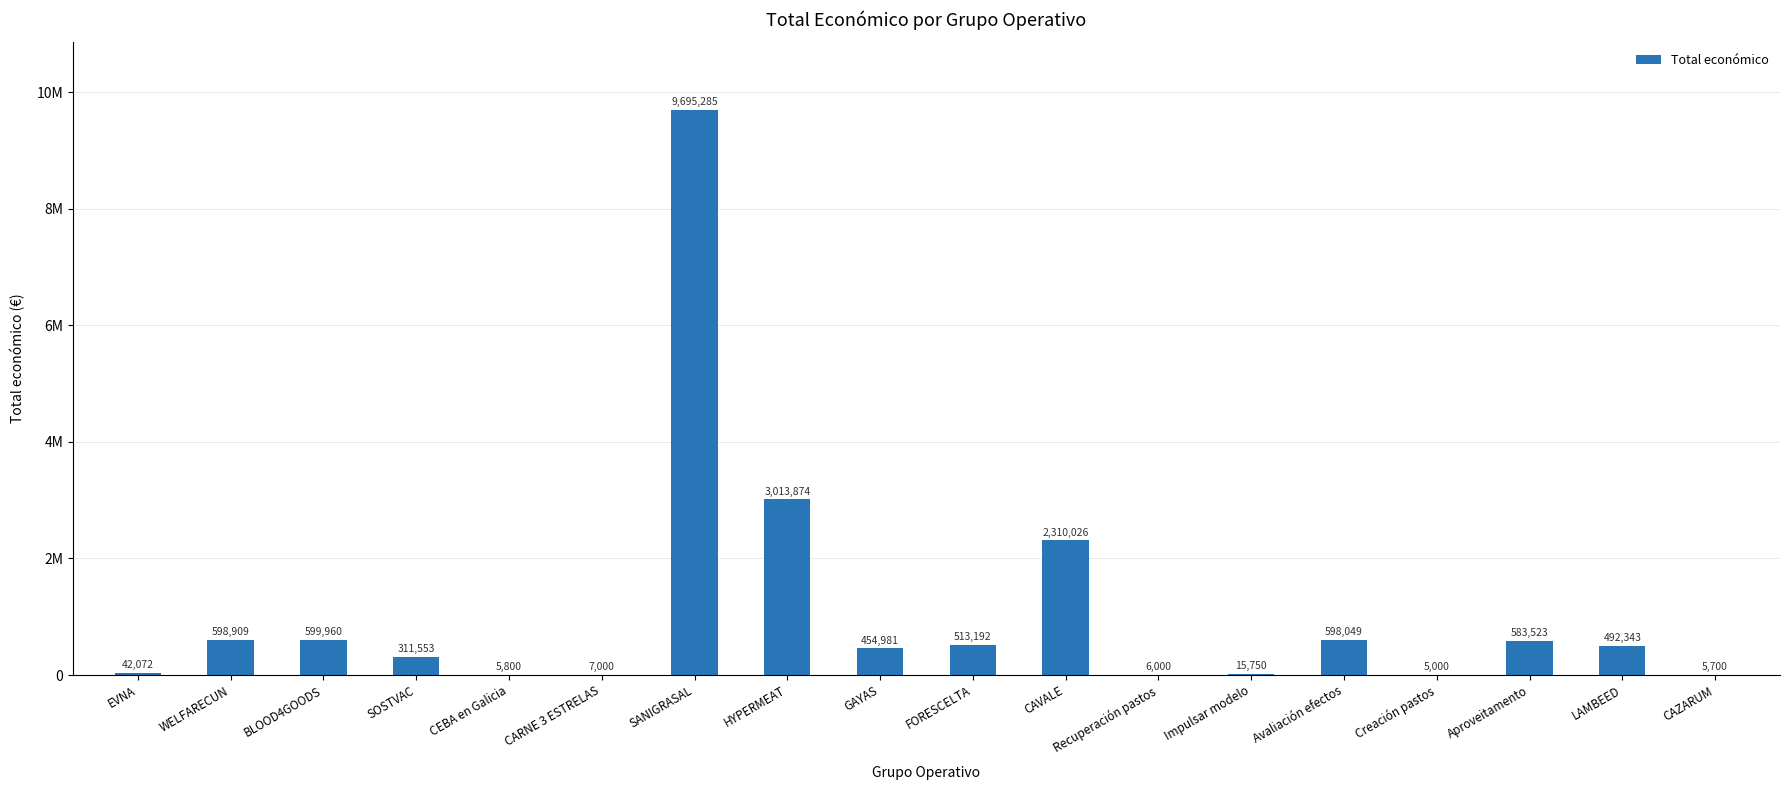

What is the label of the 14th bar from the right?

CEBA en Galicia